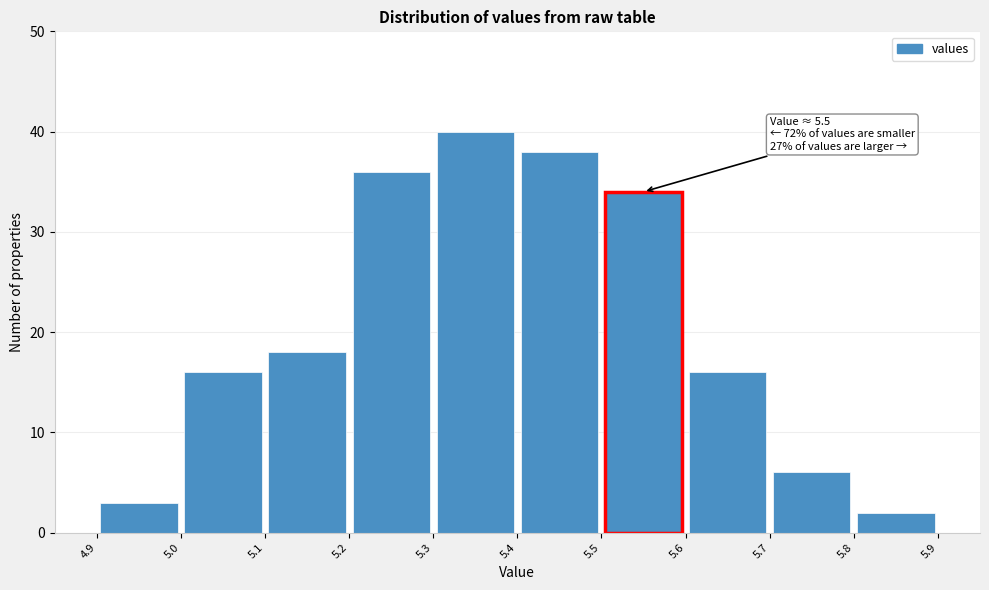

Over which range of the x-axis is the bar tallest?

5.3 to 5.4